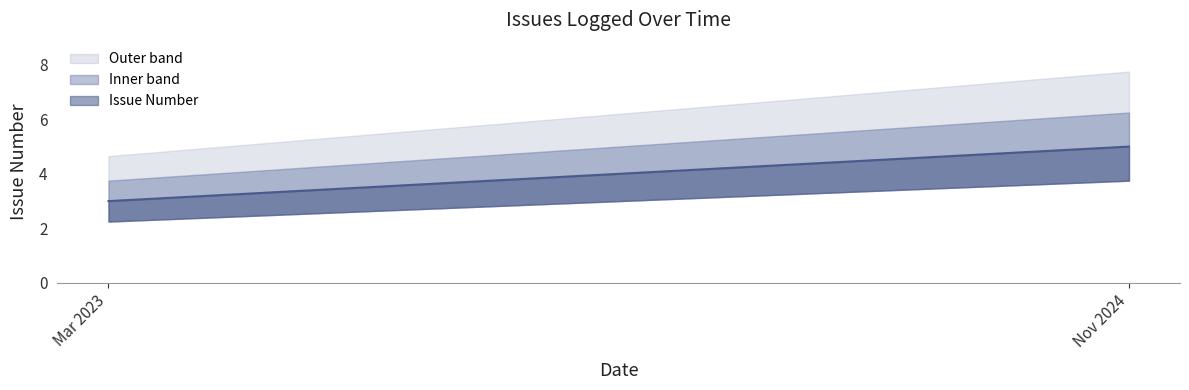

What is the minimum value shown in the chart?

1